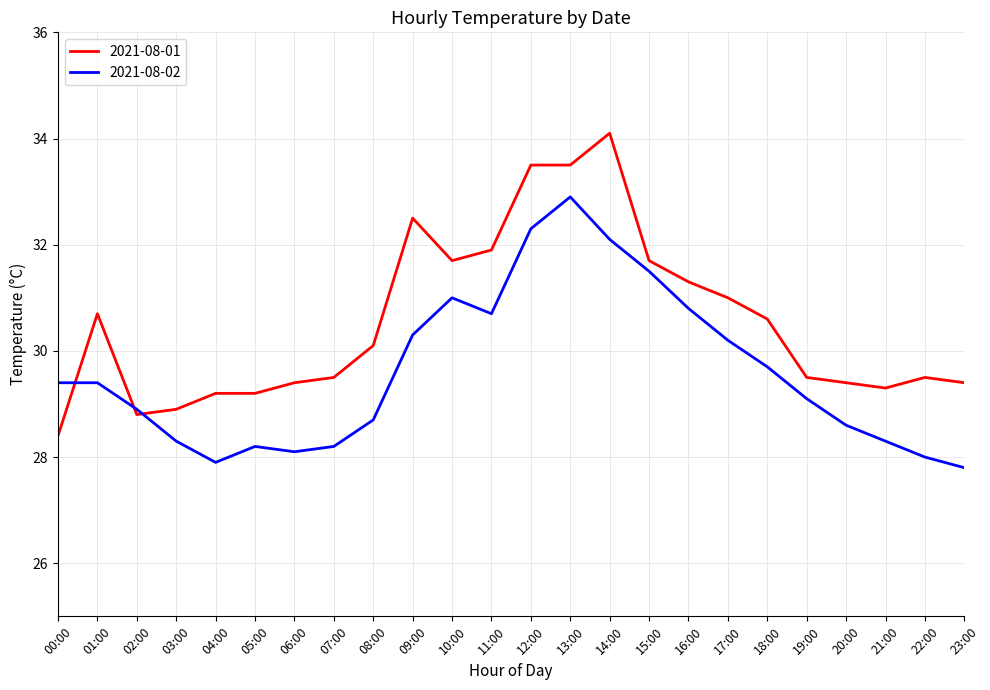

Is it true that 2021-08-02 equals 46.2 at 12:00?

False